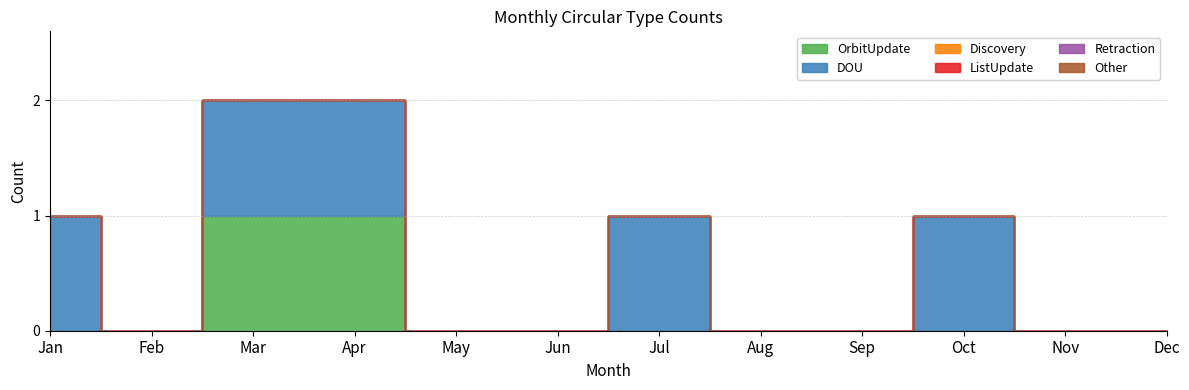

What are all the series names shown in the legend?

OrbitUpdate, DOU, Discovery, ListUpdate, Retraction, Other